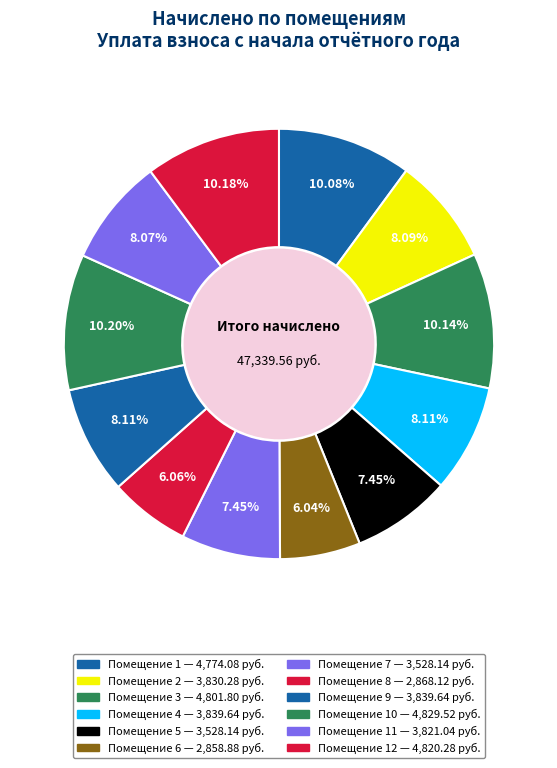

Count the number of slices in the pie.

12